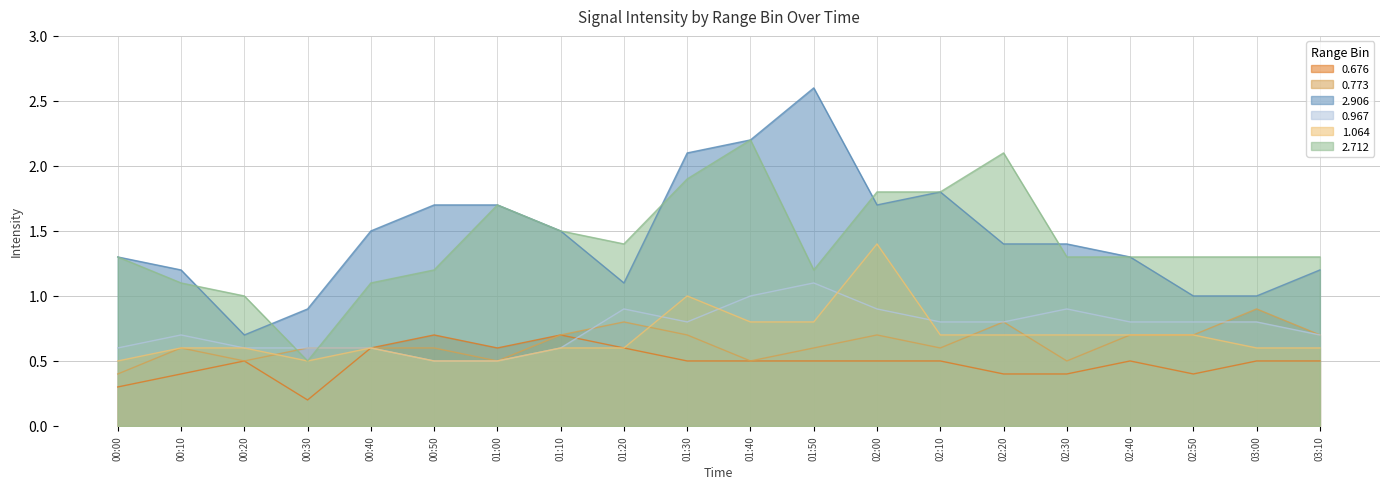

What is the sum of all 0.676 values?

9.8